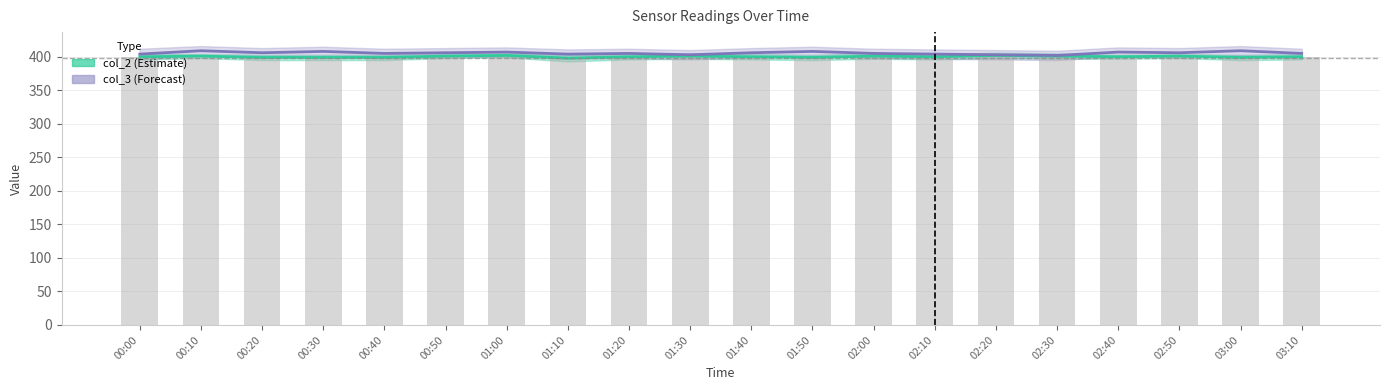

Count the col_2 line values in the range 399 to 401.

17